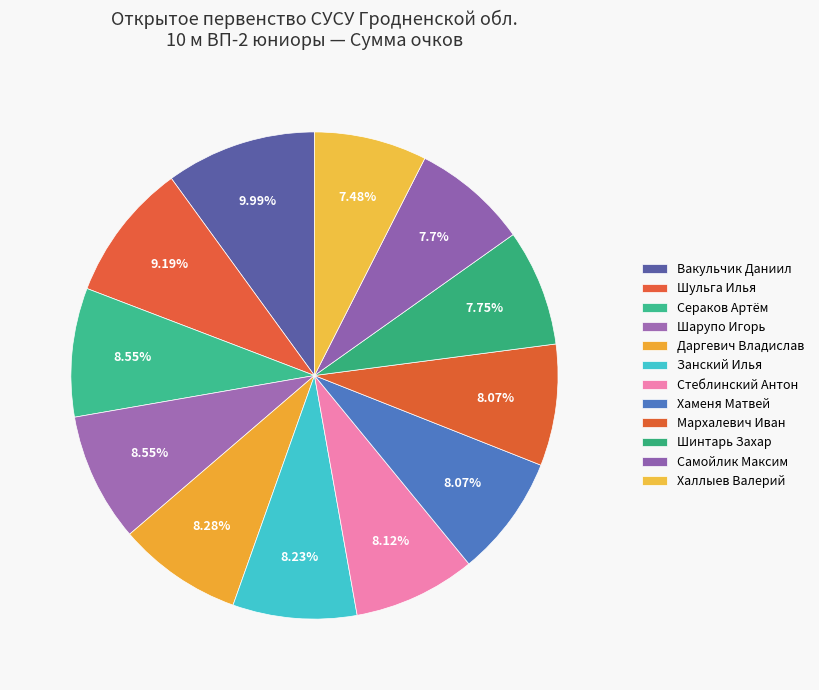

Count the number of slices in the pie.

12